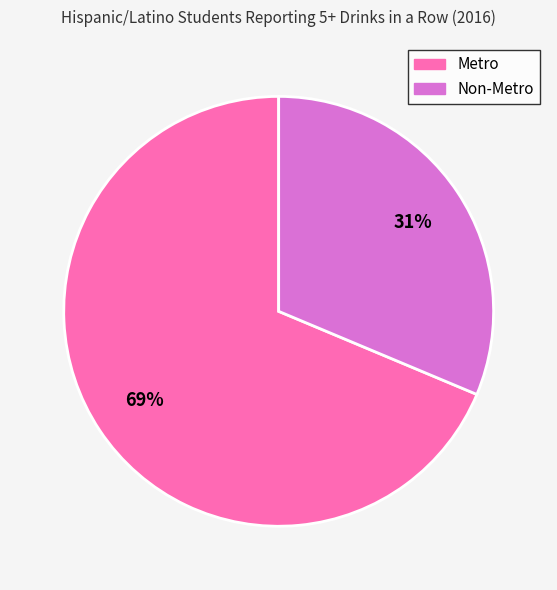

Between Non-Metro and Metro, which is larger?

Metro